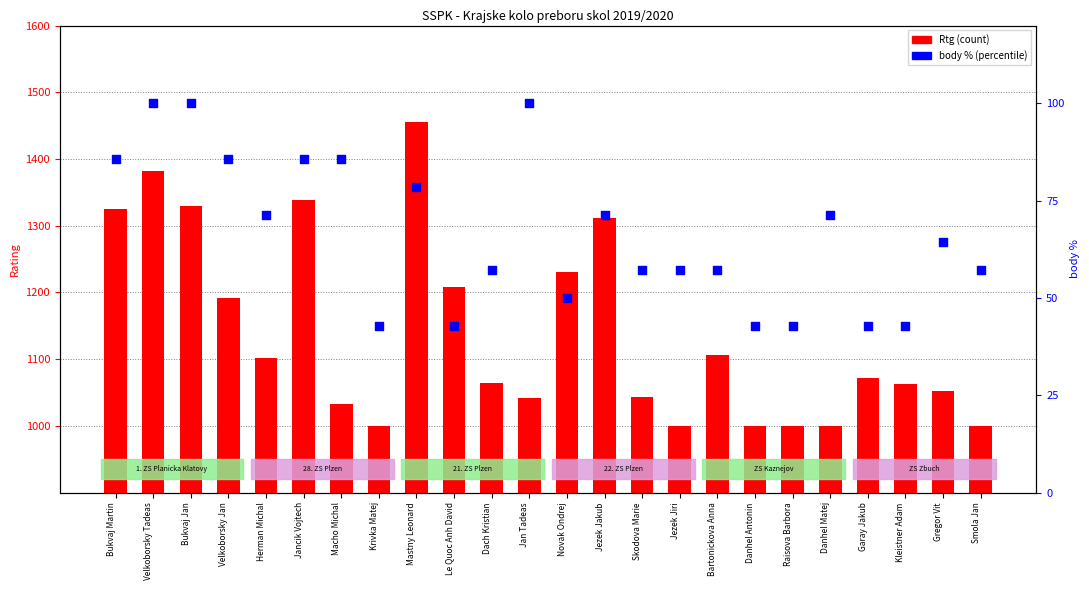

Which series reaches the maximum Y coordinate?

Rtg